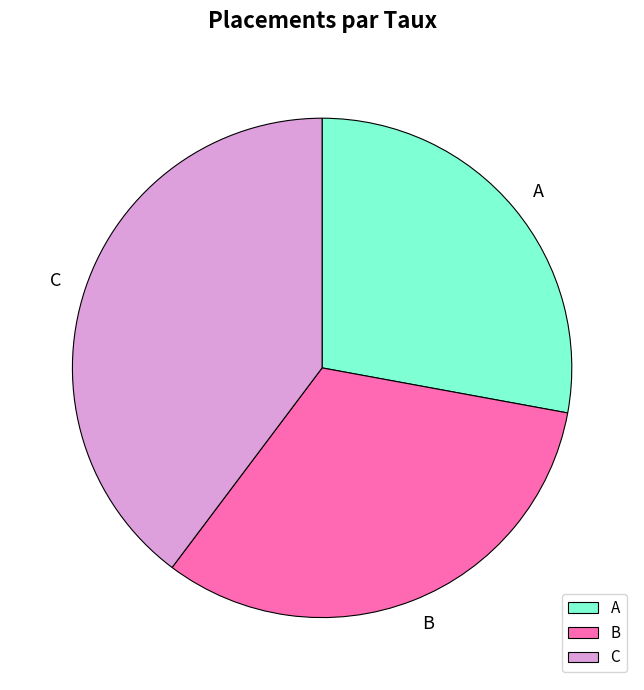

Does C account for over 50% of the chart?

No